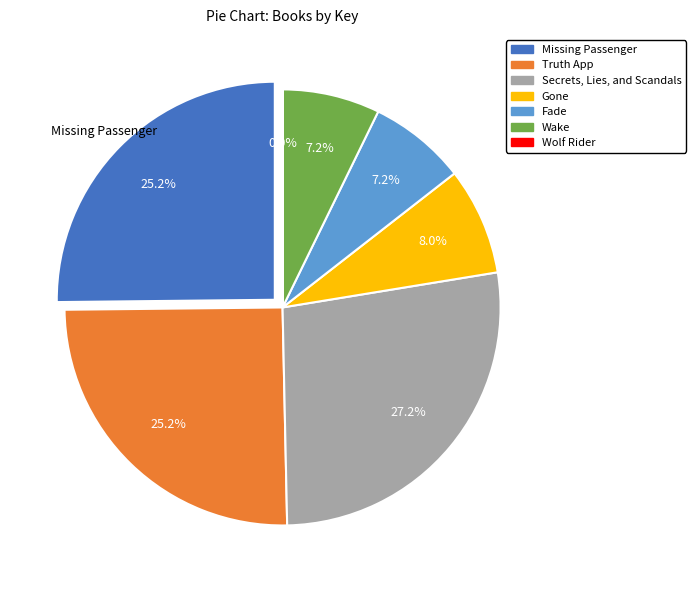

What is the smallest slice in the pie chart?

Wolf Rider